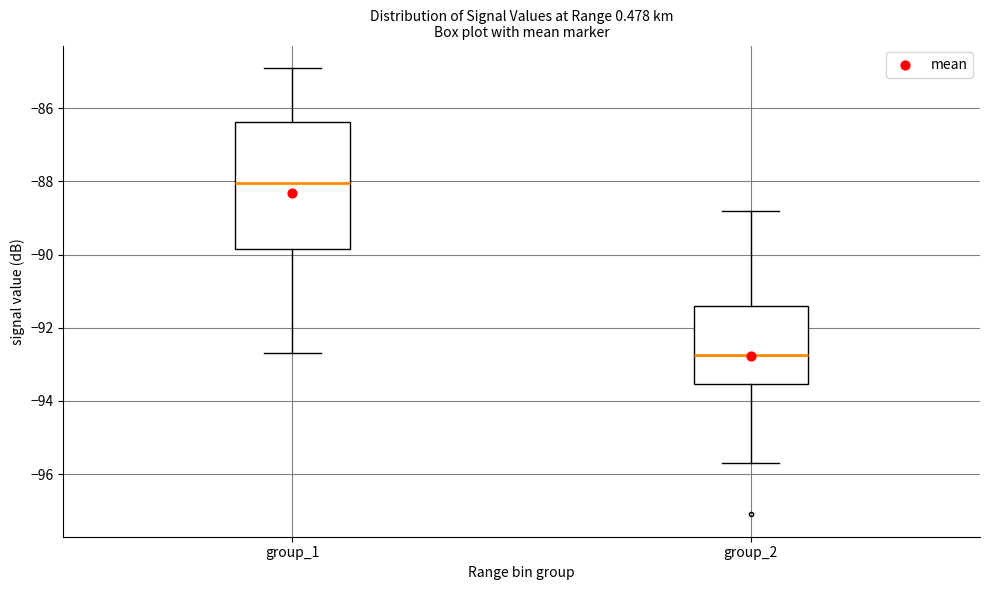

Comparing the boxes themselves (not the whiskers), which one is the tallest?

group_1